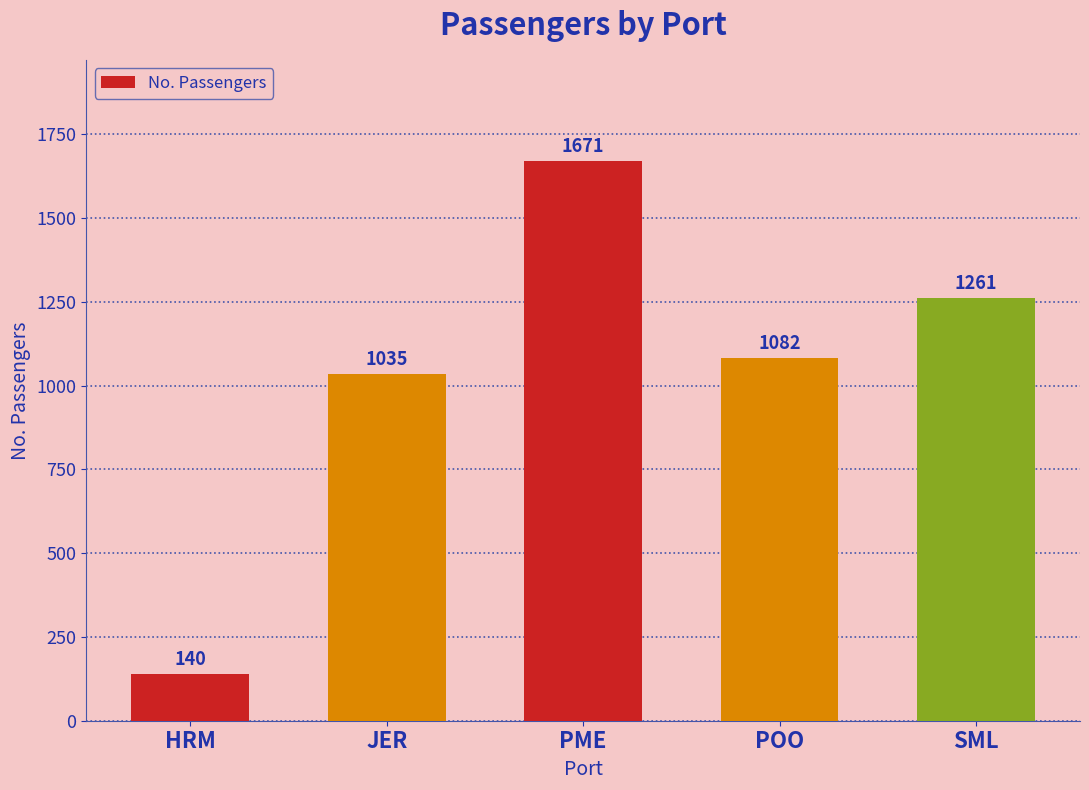

Read the value at JER, to the nearest 10.

1040